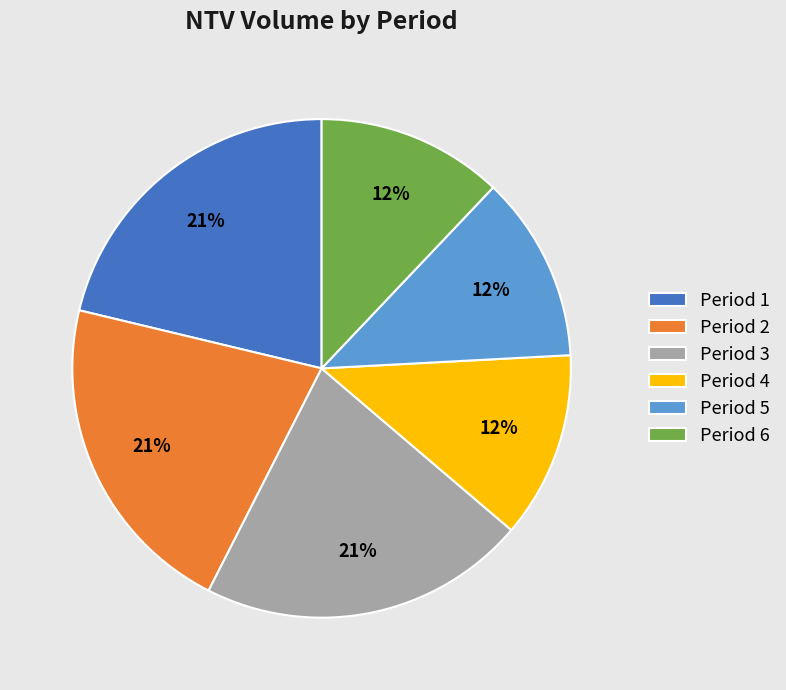

Do Period 1 and Period 2 together represent more than half of the pie?

No